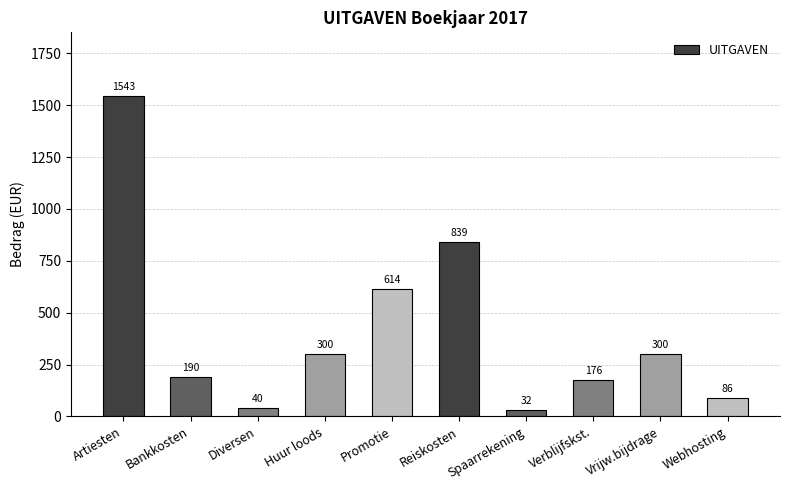

What is the label of the 2nd bar from the right?

Vrijw.bijdrage